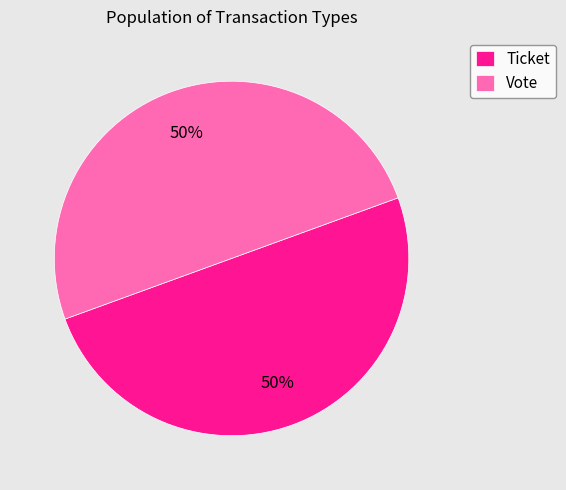

To the nearest percent, what is the combined percentage of Ticket and Vote?

100%